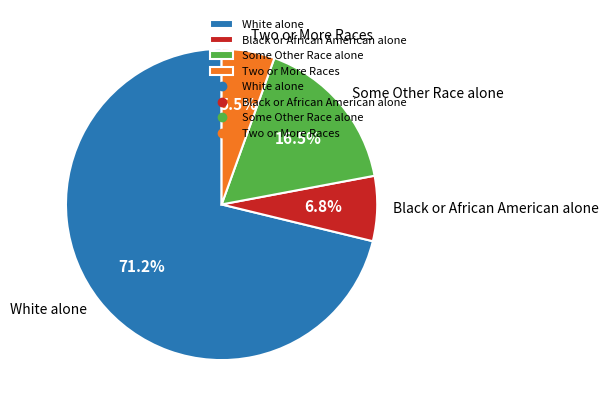

Combined, do Black or African American alone and White alone account for over 50%?

Yes